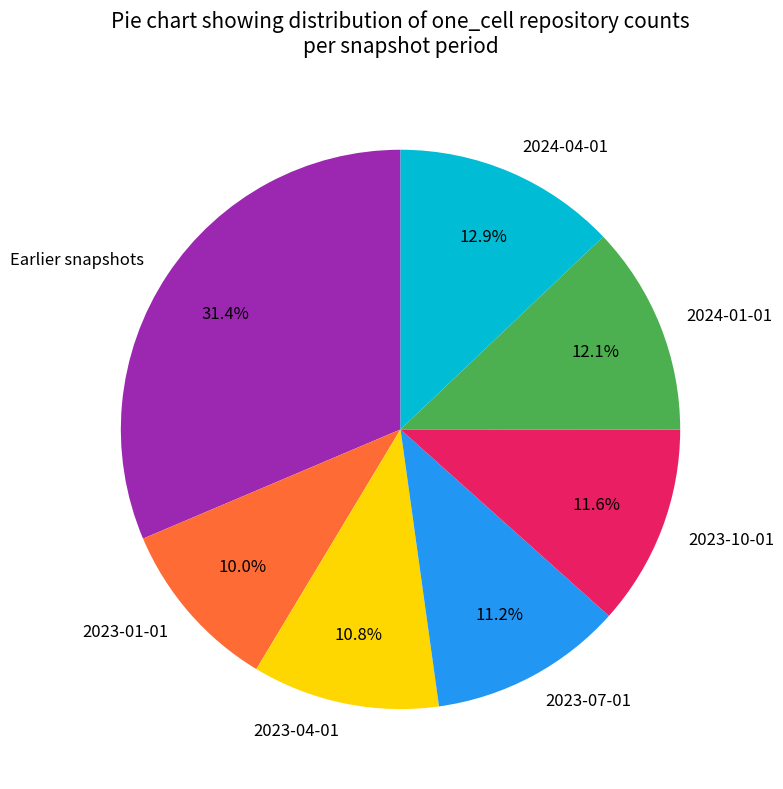

How much of the chart is everything except 2023-04-01?

89.2%